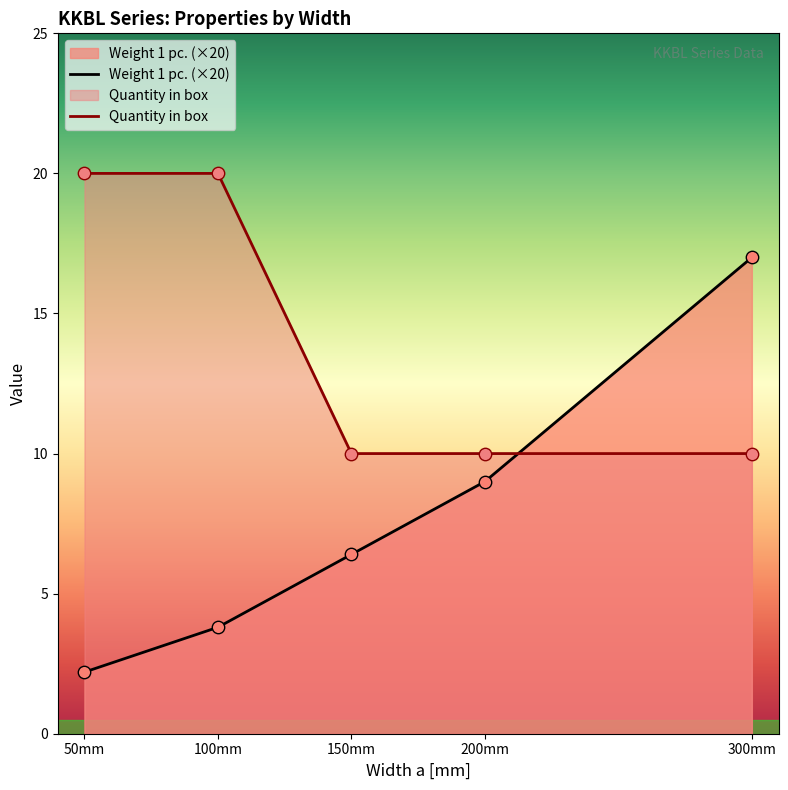

At which category is the sum across all series the highest?

300mm